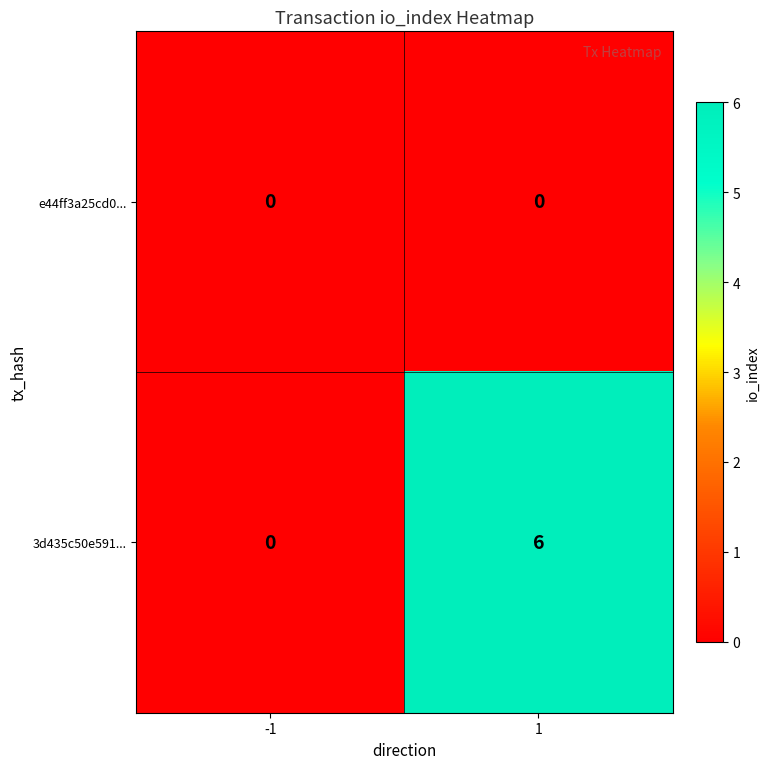

What is the total value across all series at 1?

6